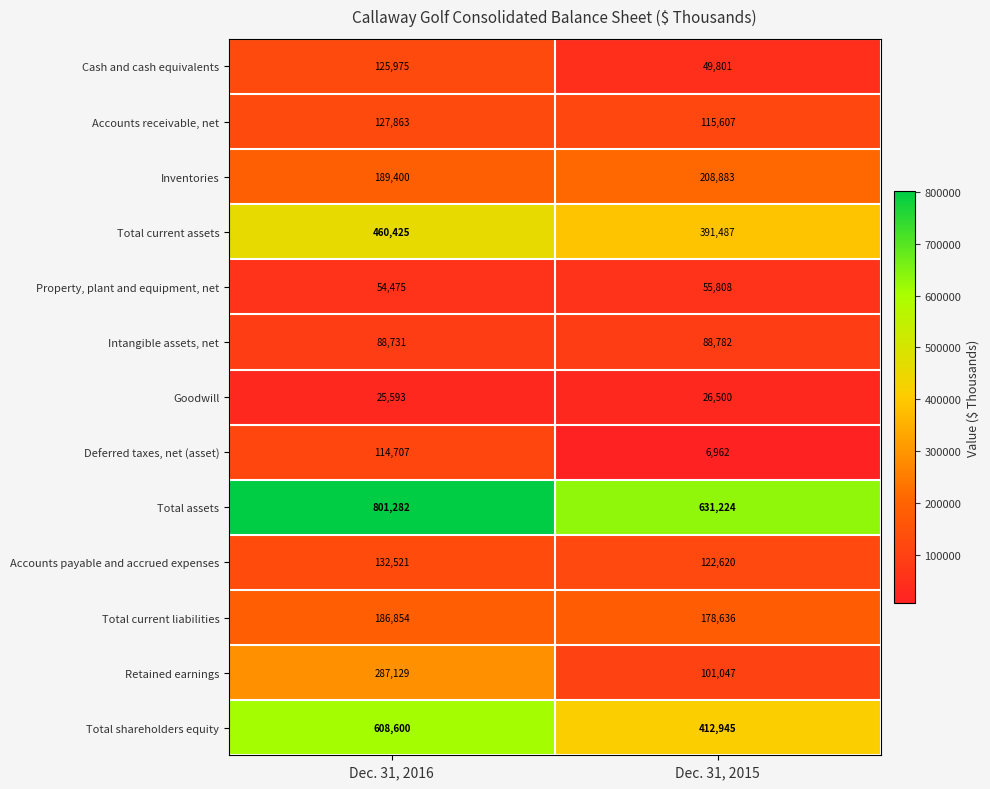

At which category is the sum across all series the highest?

Dec. 31, 2016